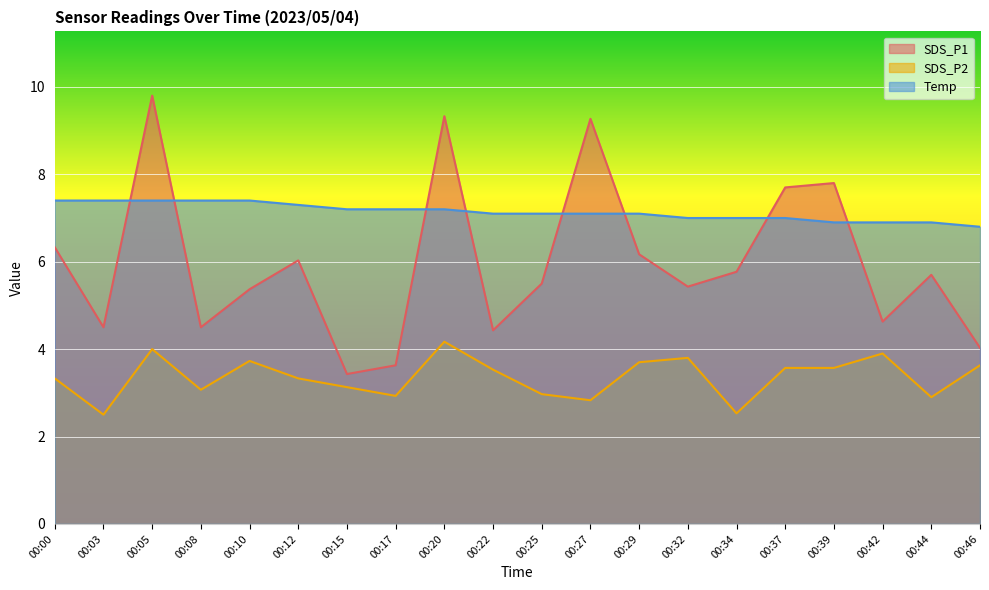

How many lines are shown in the chart?

3